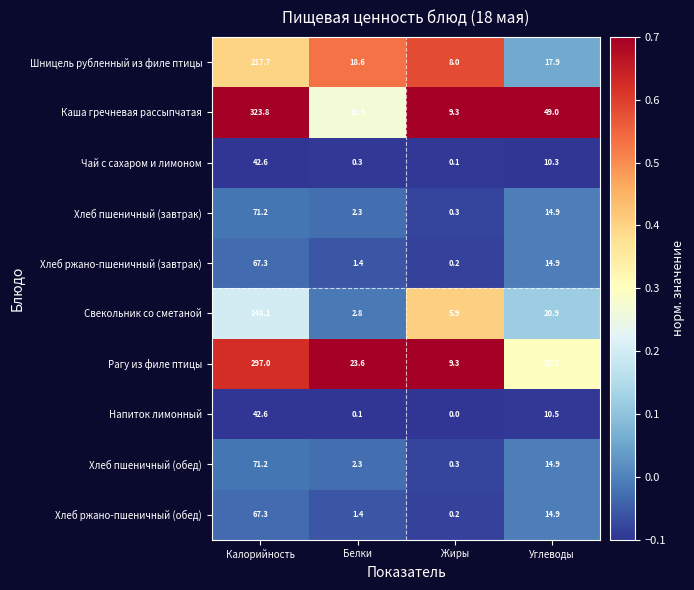

Which category has the lowest value across all series?

Жиры